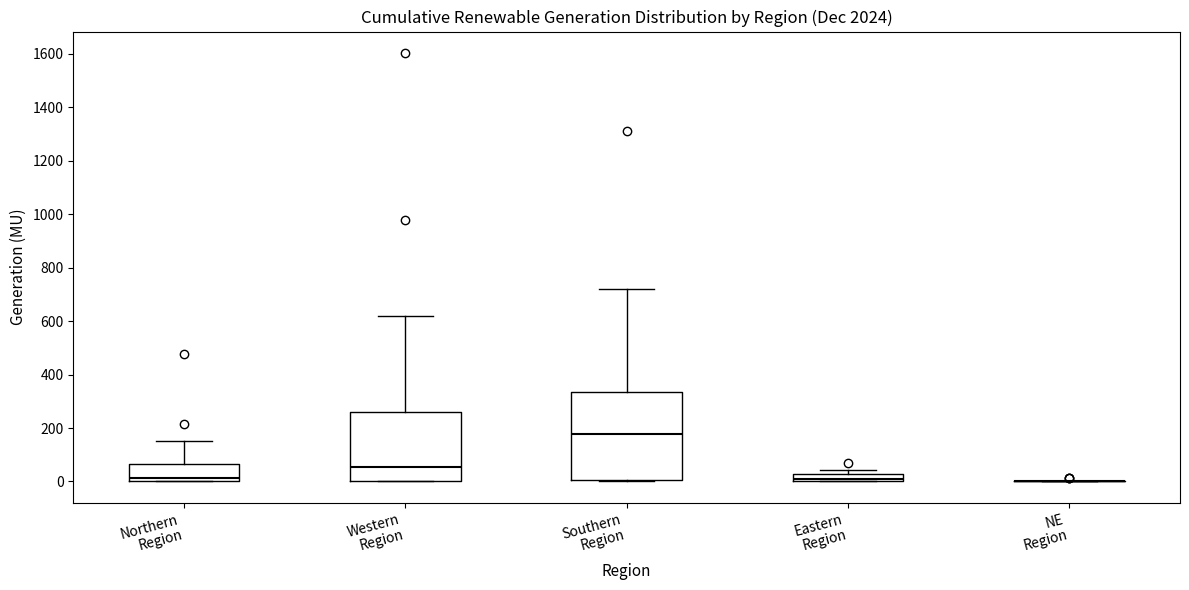

Where is the upper edge of the box for Northern Region on the y-axis? The values are not printed on the chart, so give them approximately, as read against the axis.

60